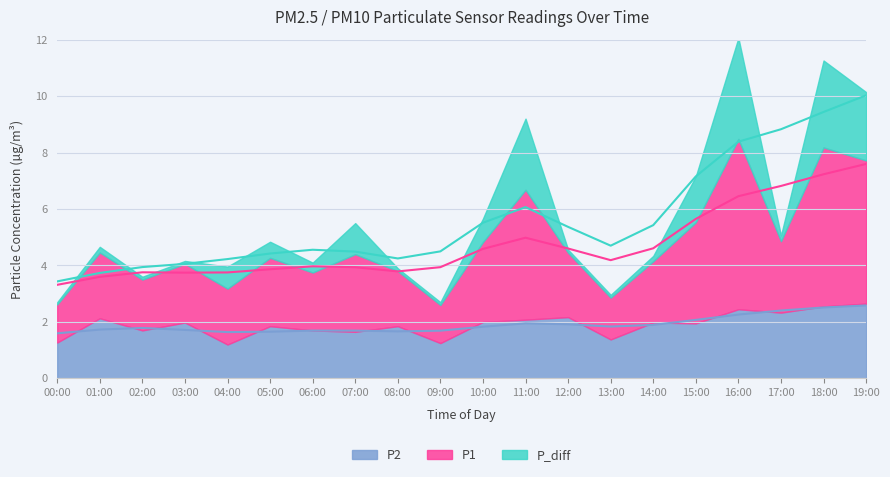

List the series in order of their peak value, lowest first.

P2, P_diff, P1